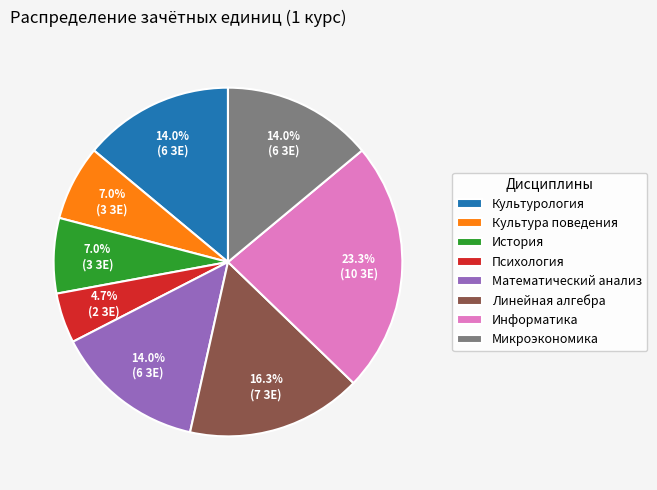

To the nearest percent, what is the average slice percentage?

12%